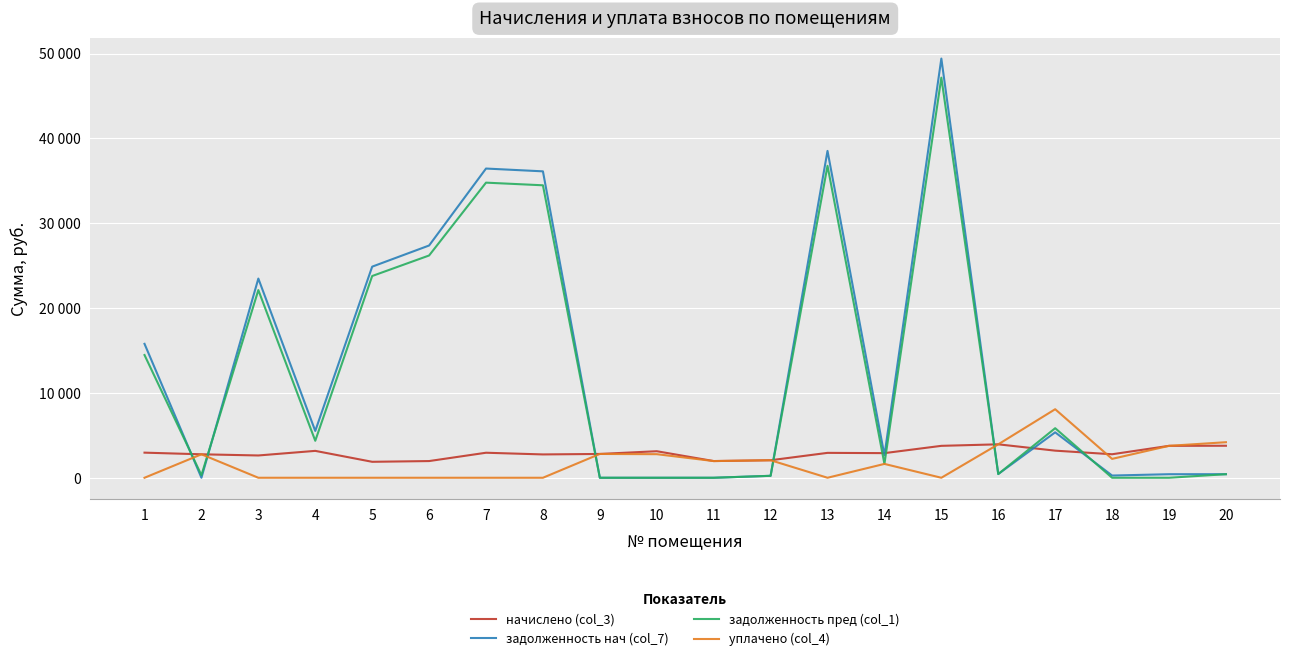

Is this an area chart (filled region under the line)?

No